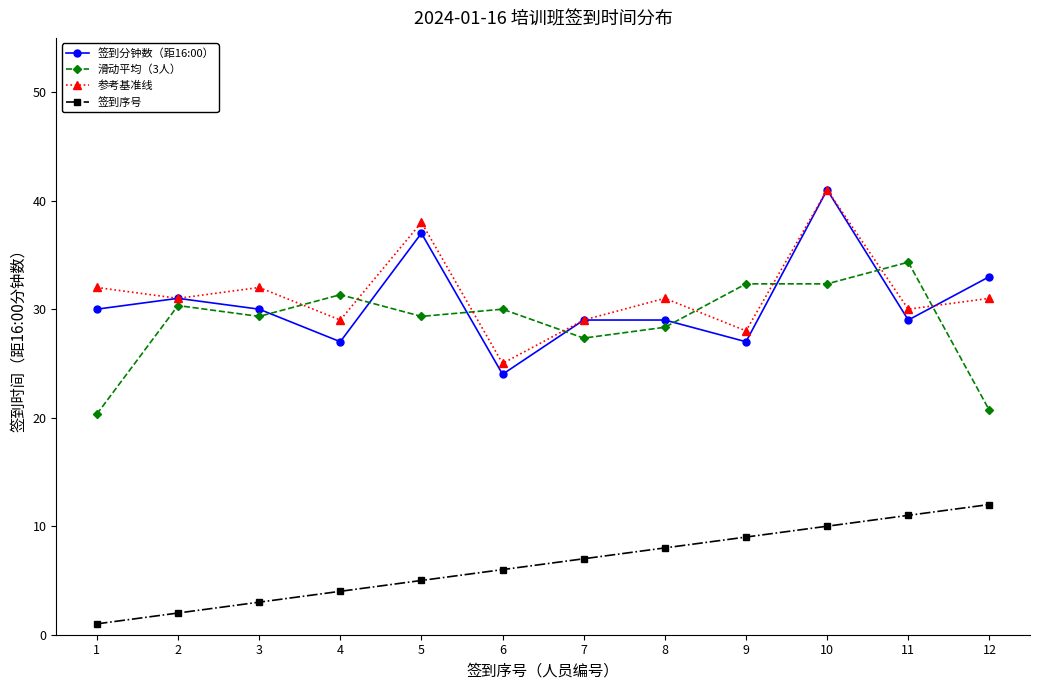

Reading right to left, what are all the values shown in this chart?

签到分钟数（距16:00）: 33.0	29.0	41.0	27.0	29.0	29.0	24.0	37.0	27.0	30.0	31.0	30.0
滑动平均（3人）: 20.7	34.3	32.3	32.3	28.3	27.3	30.0	29.3	31.3	29.3	30.3	20.3
参考基准线: 31.0	30.0	41.0	28.0	31.0	29.0	25.0	38.0	29.0	32.0	31.0	32.0
签到序号: 12.0	11.0	10.0	9.0	8.0	7.0	6.0	5.0	4.0	3.0	2.0	1.0